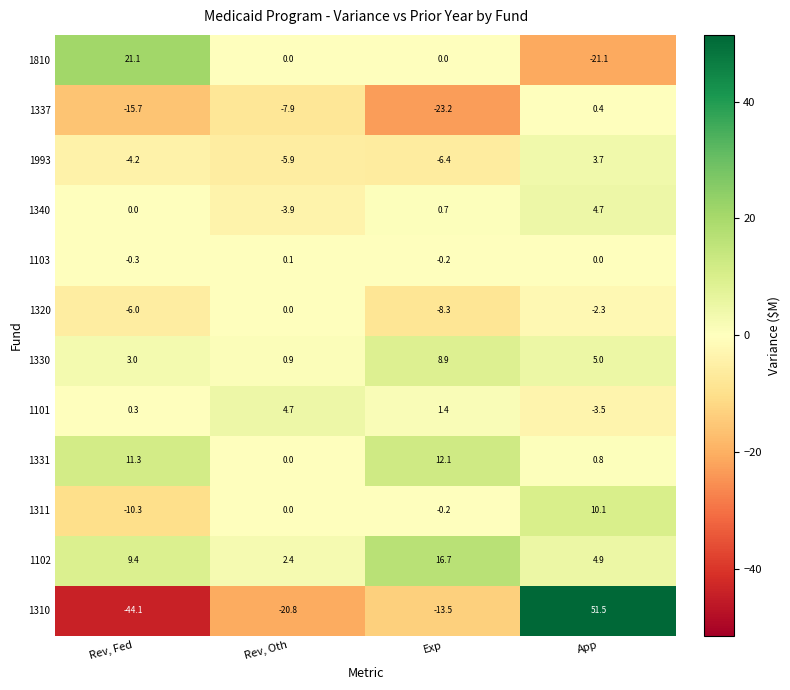

At which label is 1311 closest to 0?

Rev, Oth